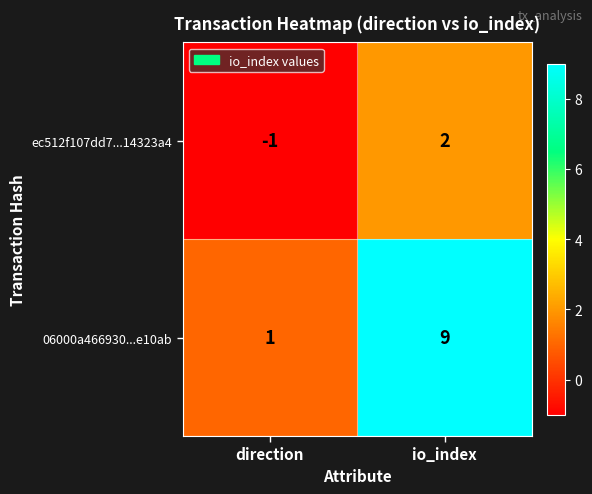

Reading left to right, list all the values displayed in this chart.

ec512f107dd7...14323a4: -1	2
06000a466930...e10ab: 1	9